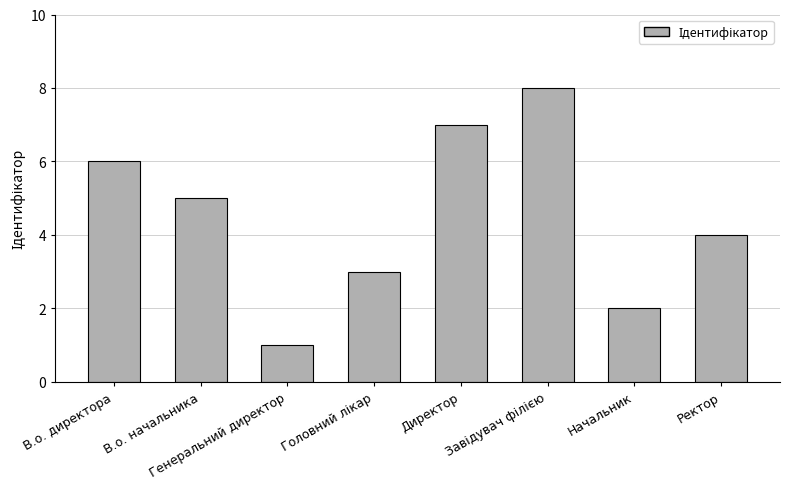

What is the sum of all values?

36